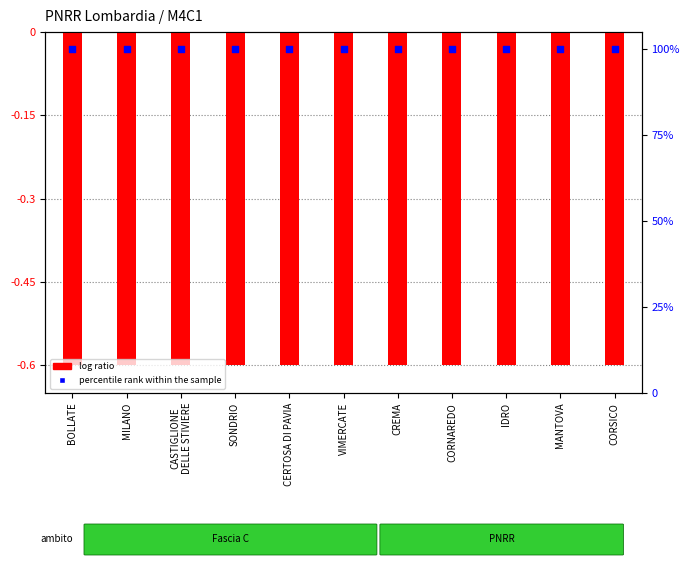

At how many categories does at least one series exceed 80?

11